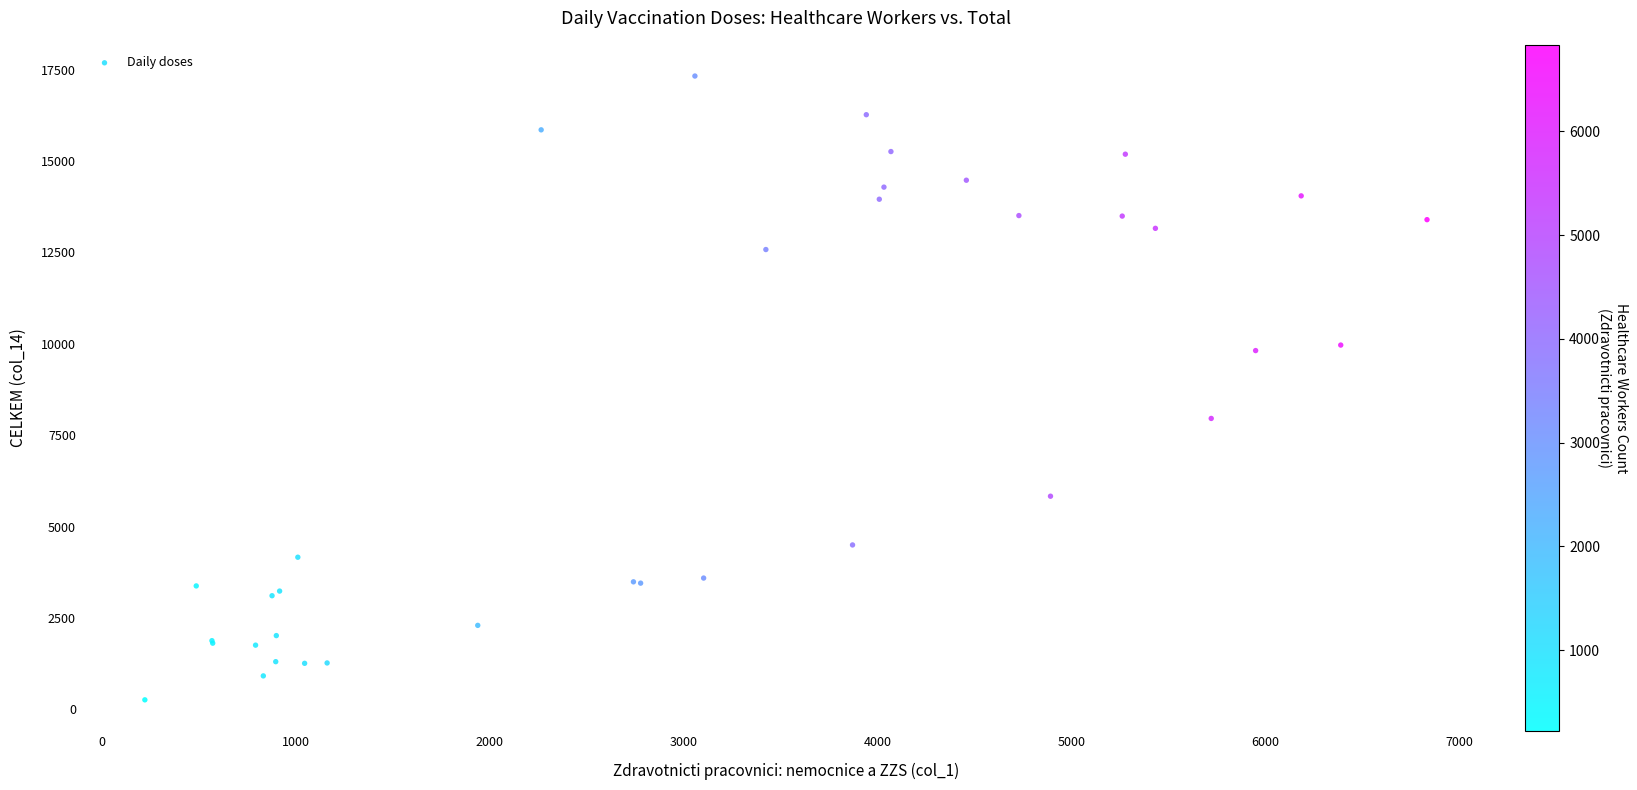

What Y value in the scatter plot is closest to 8793?

7959